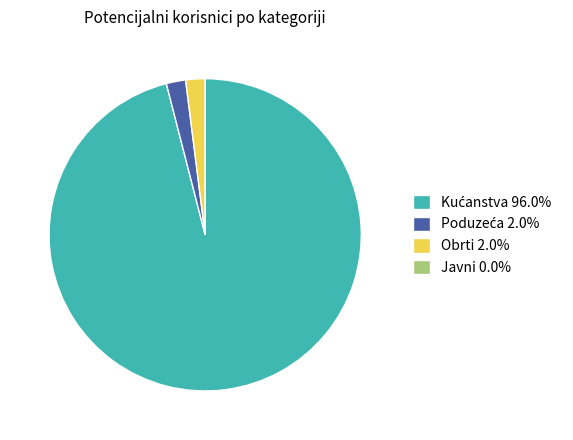

Is Obrti 2.0% the majority of the pie?

No